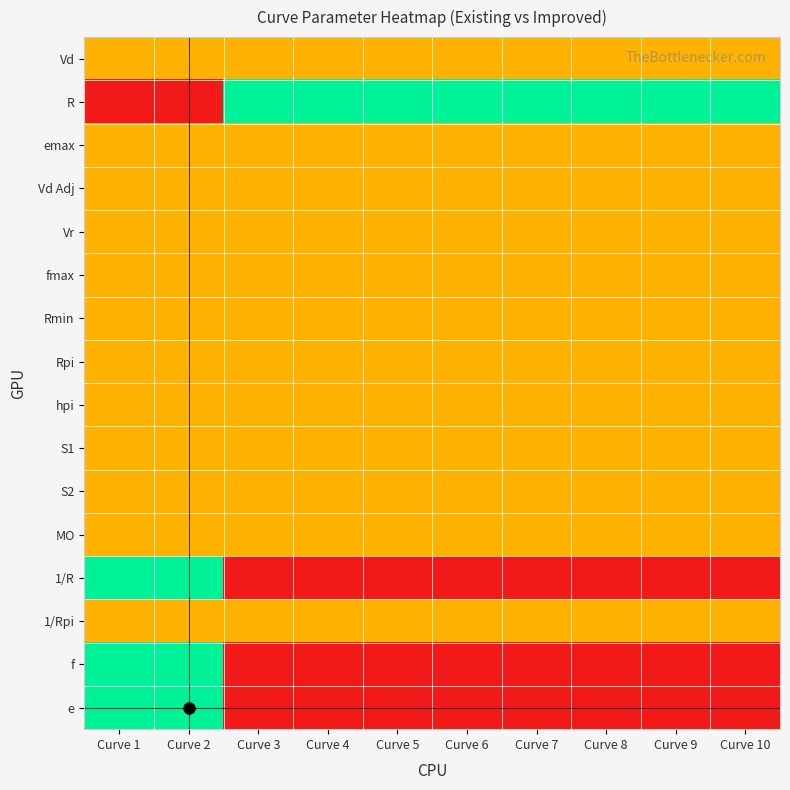

Reading left to right, what are all the values shown in this chart?

Vd: Curve 1=0.5	Curve 2=0.5	Curve 3=0.5	Curve 4=0.5	Curve 5=0.5	Curve 6=0.5	Curve 7=0.5	Curve 8=0.5	Curve 9=0.5	Curve 10=0.5
R: Curve 1=0.0	Curve 2=0.0	Curve 3=1.0	Curve 4=1.0	Curve 5=1.0	Curve 6=1.0	Curve 7=1.0	Curve 8=1.0	Curve 9=1.0	Curve 10=1.0
emax: Curve 1=0.5	Curve 2=0.5	Curve 3=0.5	Curve 4=0.5	Curve 5=0.5	Curve 6=0.5	Curve 7=0.5	Curve 8=0.5	Curve 9=0.5	Curve 10=0.5
Vd Adj: Curve 1=0.5	Curve 2=0.5	Curve 3=0.5	Curve 4=0.5	Curve 5=0.5	Curve 6=0.5	Curve 7=0.5	Curve 8=0.5	Curve 9=0.5	Curve 10=0.5
Vr: Curve 1=0.5	Curve 2=0.5	Curve 3=0.5	Curve 4=0.5	Curve 5=0.5	Curve 6=0.5	Curve 7=0.5	Curve 8=0.5	Curve 9=0.5	Curve 10=0.5
fmax: Curve 1=0.5	Curve 2=0.5	Curve 3=0.5	Curve 4=0.5	Curve 5=0.5	Curve 6=0.5	Curve 7=0.5	Curve 8=0.5	Curve 9=0.5	Curve 10=0.5
Rmin: Curve 1=0.5	Curve 2=0.5	Curve 3=0.5	Curve 4=0.5	Curve 5=0.5	Curve 6=0.5	Curve 7=0.5	Curve 8=0.5	Curve 9=0.5	Curve 10=0.5
Rpi: Curve 1=0.5	Curve 2=0.5	Curve 3=0.5	Curve 4=0.5	Curve 5=0.5	Curve 6=0.5	Curve 7=0.5	Curve 8=0.5	Curve 9=0.5	Curve 10=0.5
hpi: Curve 1=0.5	Curve 2=0.5	Curve 3=0.5	Curve 4=0.5	Curve 5=0.5	Curve 6=0.5	Curve 7=0.5	Curve 8=0.5	Curve 9=0.5	Curve 10=0.5
S1: Curve 1=0.5	Curve 2=0.5	Curve 3=0.5	Curve 4=0.5	Curve 5=0.5	Curve 6=0.5	Curve 7=0.5	Curve 8=0.5	Curve 9=0.5	Curve 10=0.5
S2: Curve 1=0.5	Curve 2=0.5	Curve 3=0.5	Curve 4=0.5	Curve 5=0.5	Curve 6=0.5	Curve 7=0.5	Curve 8=0.5	Curve 9=0.5	Curve 10=0.5
MO: Curve 1=0.5	Curve 2=0.5	Curve 3=0.5	Curve 4=0.5	Curve 5=0.5	Curve 6=0.5	Curve 7=0.5	Curve 8=0.5	Curve 9=0.5	Curve 10=0.5
1/R: Curve 1=1.0	Curve 2=1.0	Curve 3=0.0	Curve 4=0.0	Curve 5=0.0	Curve 6=0.0	Curve 7=0.0	Curve 8=0.0	Curve 9=0.0	Curve 10=0.0
1/Rpi: Curve 1=0.5	Curve 2=0.5	Curve 3=0.5	Curve 4=0.5	Curve 5=0.5	Curve 6=0.5	Curve 7=0.5	Curve 8=0.5	Curve 9=0.5	Curve 10=0.5
f: Curve 1=1.0	Curve 2=1.0	Curve 3=0.0	Curve 4=0.0	Curve 5=0.0	Curve 6=0.0	Curve 7=0.0	Curve 8=0.0	Curve 9=0.0	Curve 10=0.0
e: Curve 1=1.0	Curve 2=1.0	Curve 3=0.0	Curve 4=0.0	Curve 5=0.0	Curve 6=0.0	Curve 7=0.0	Curve 8=0.0	Curve 9=0.0	Curve 10=0.0